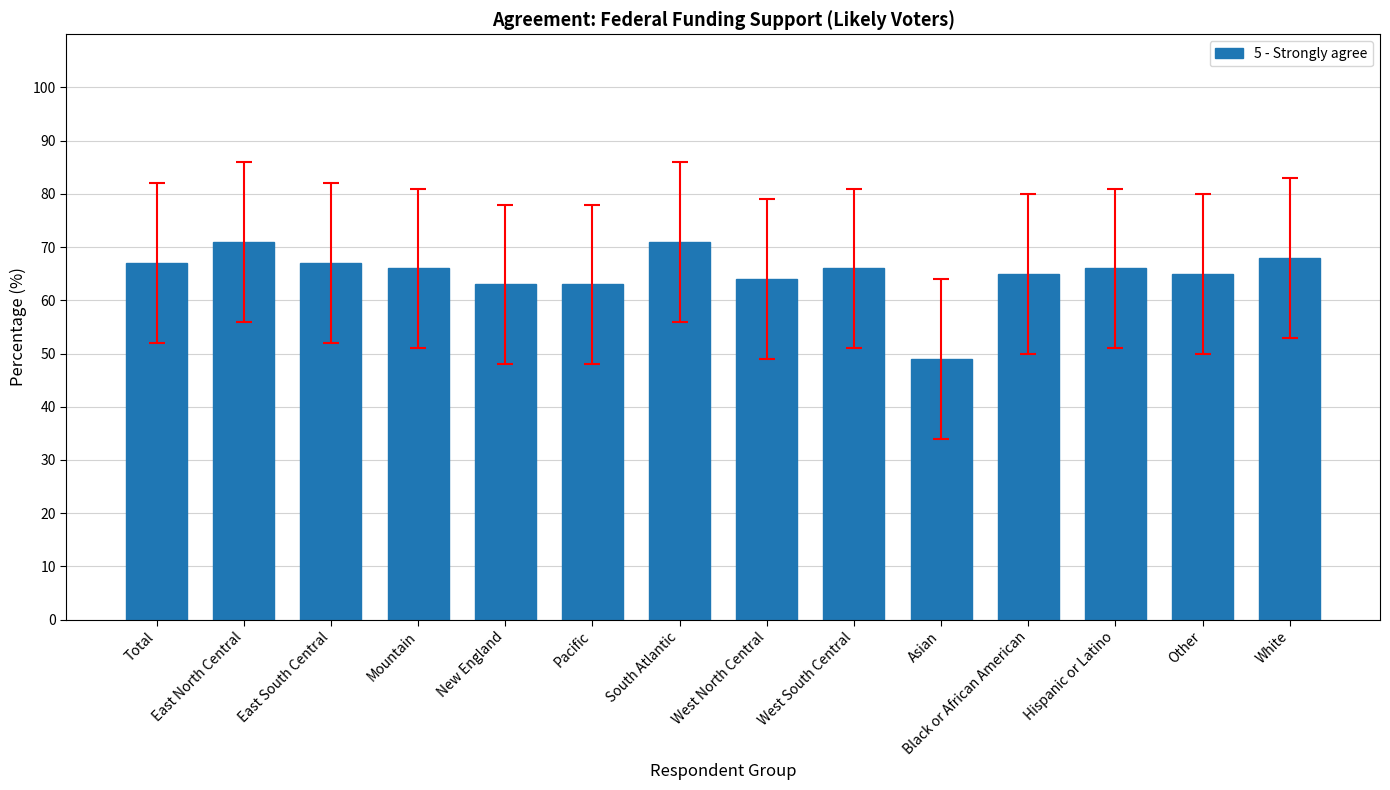

Reading left to right, transcribe all the data shown in this chart.

Total=67	East North Central=71	East South Central=67	Mountain=66	New England=63	Pacific=63	South Atlantic=71	West North Central=64	West South Central=66	Asian=49	Black or African American=65	Hispanic or Latino=66	Other=65	White=68